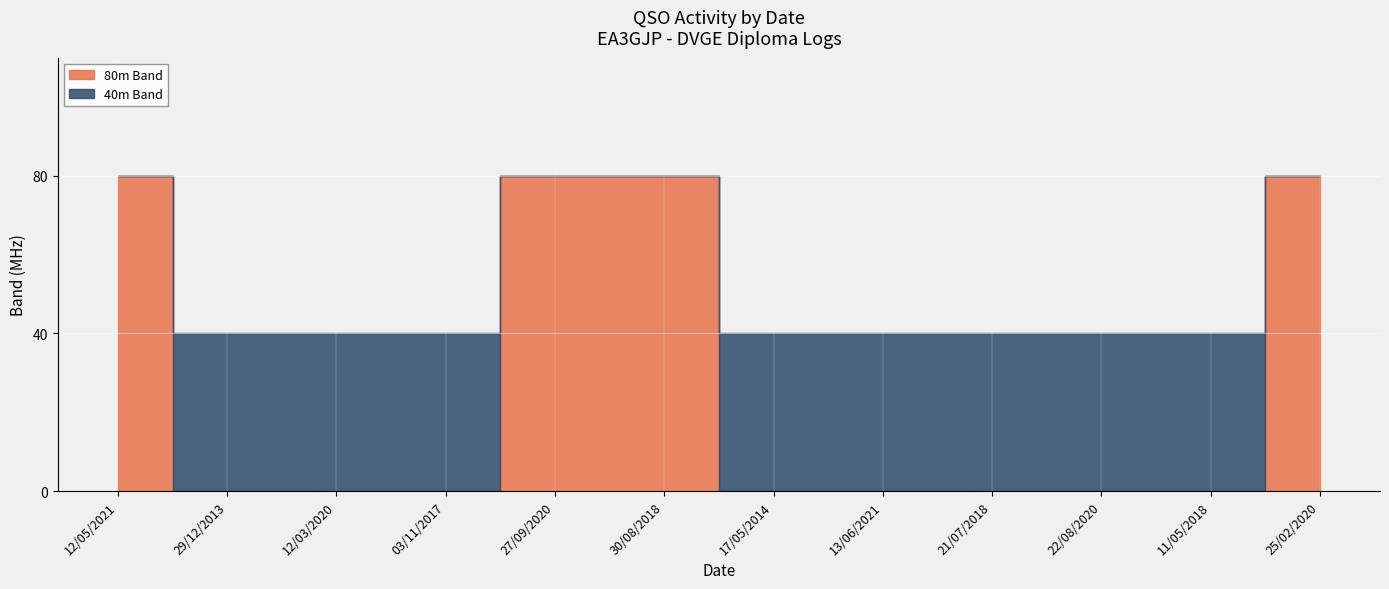

List the labels in order of 40m Band value, smallest first.

12/05/2021, 27/09/2020, 30/08/2018, 25/02/2020, 29/12/2013, 12/03/2020, 03/11/2017, 17/05/2014, 13/06/2021, 21/07/2018, 22/08/2020, 11/05/2018